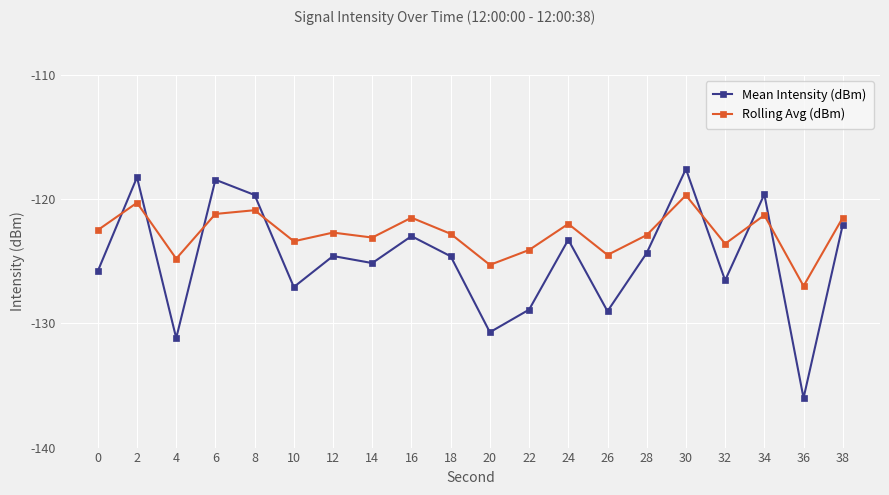

What is the sum of all Rolling Avg (dBm) values?

-2455.1